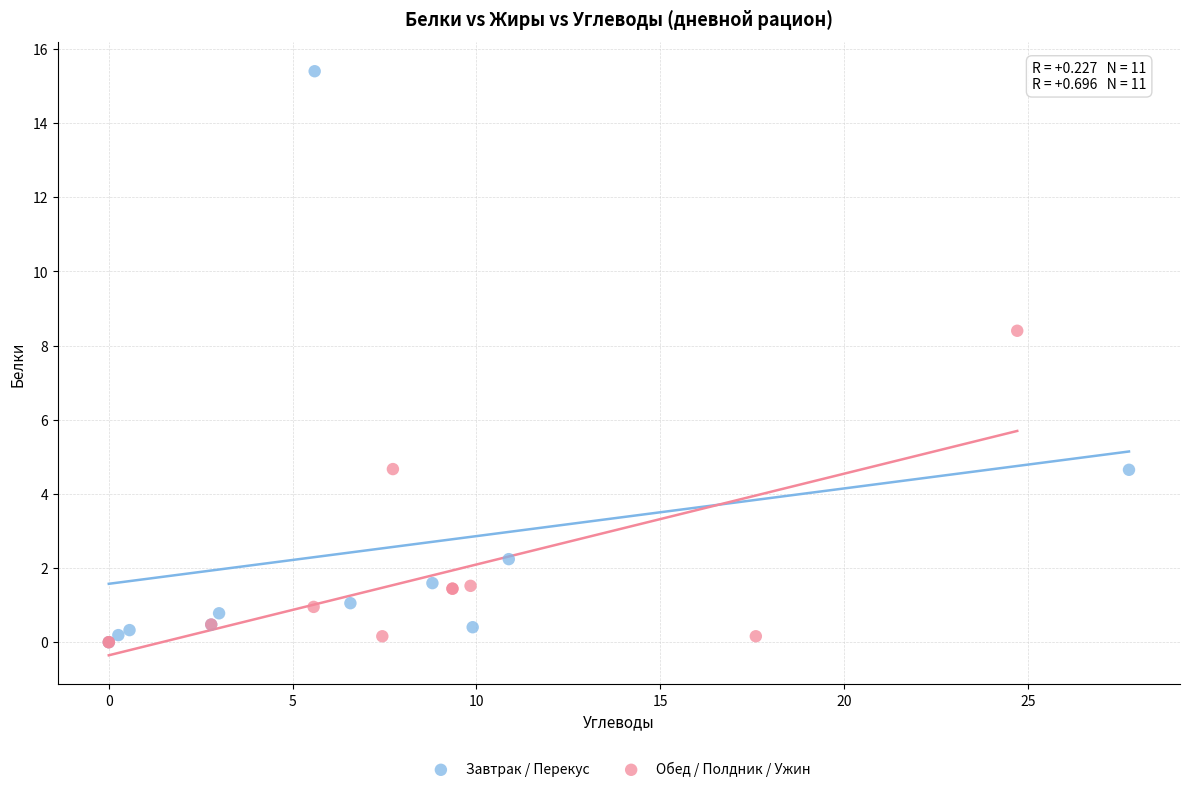

Which series has the largest Y range (max minus min)?

Завтрак / Перекус